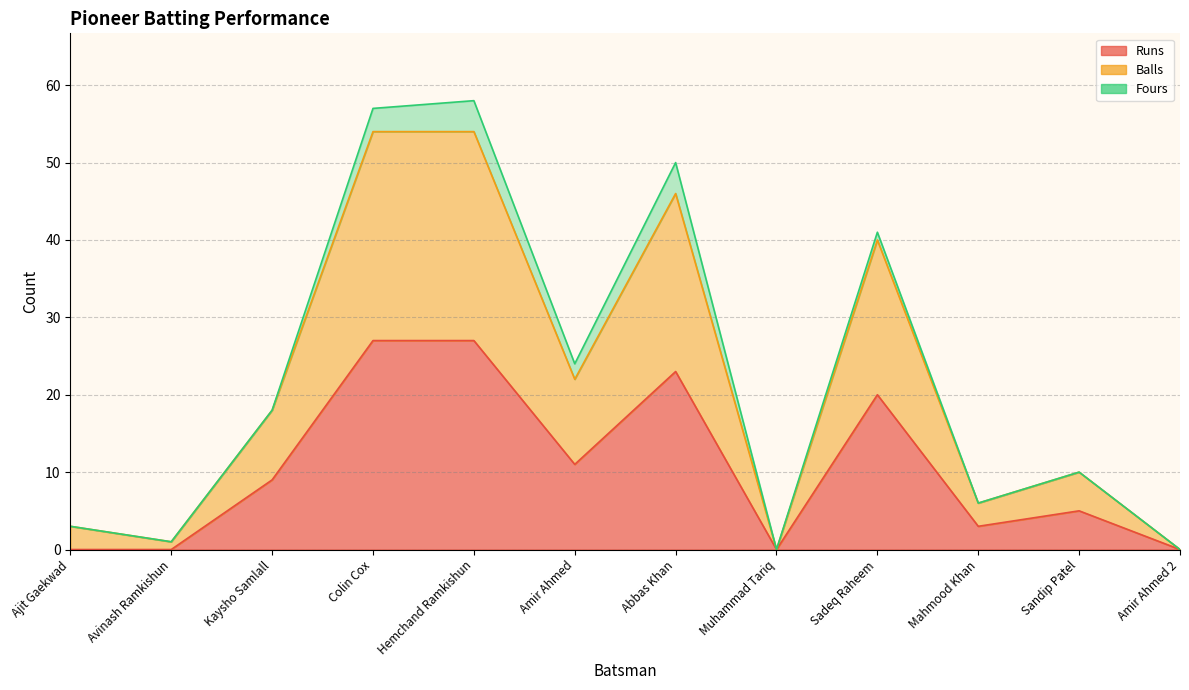

Is the value of Balls at Amir Ahmed greater than the value of Runs at Ajit Gaekwad?

Yes